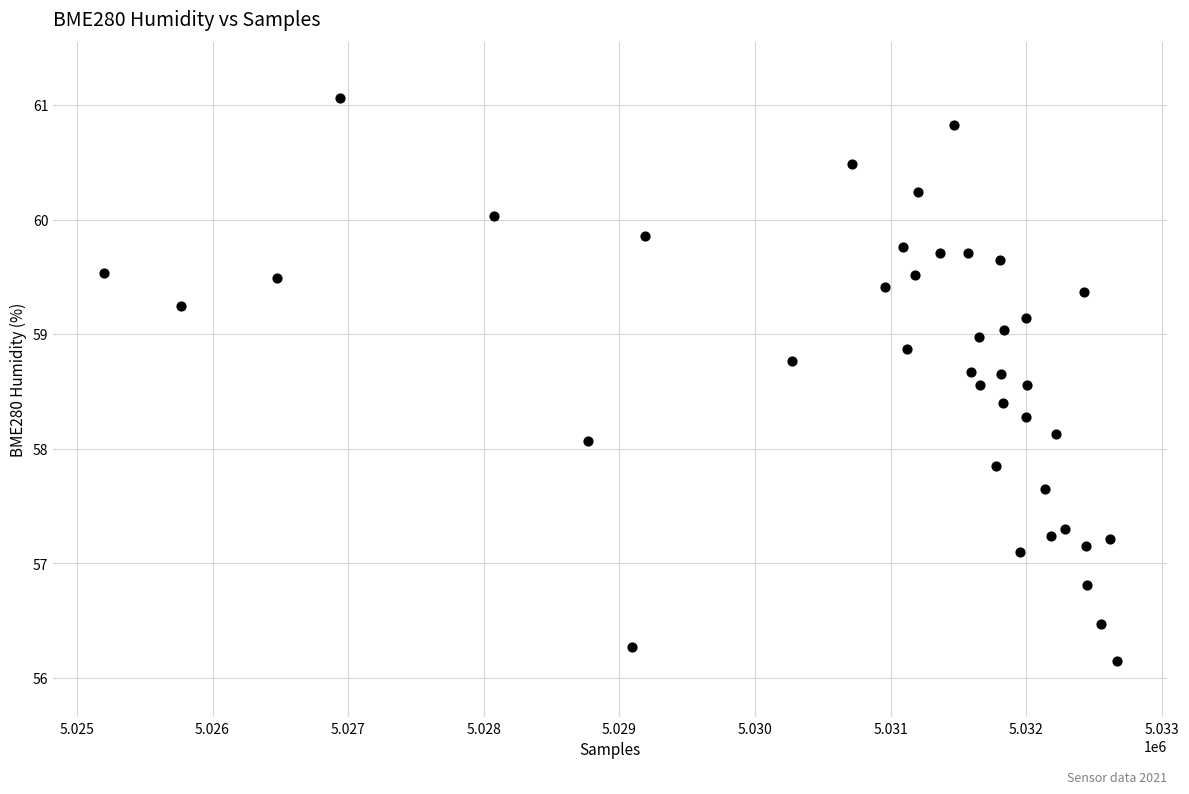

What Y value in the scatter plot is closest to 58?

58.1